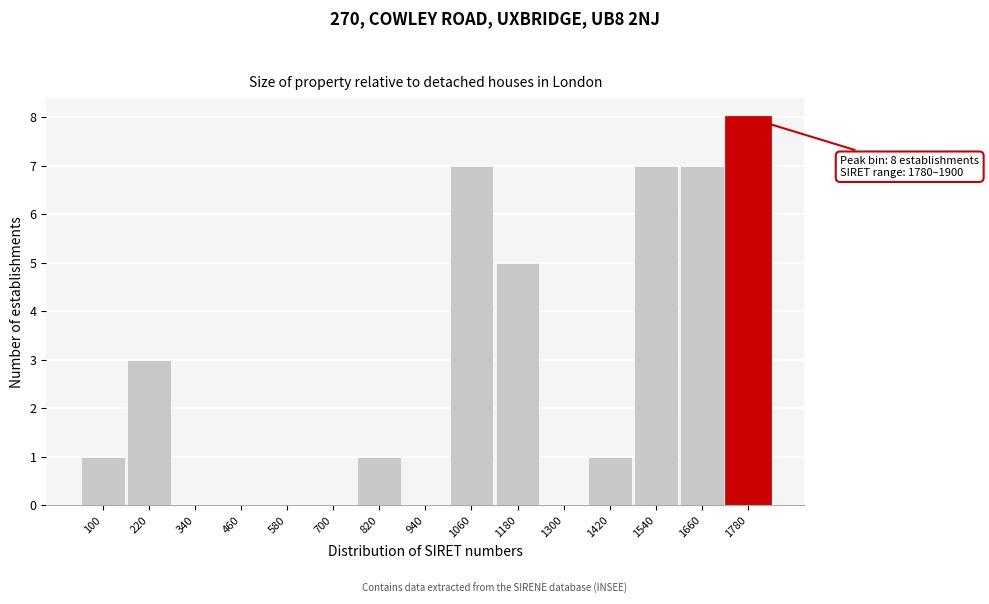

Reading right to left, transcribe all the data shown in this chart.

1780=8	1660=7	1540=7	1420=1	1300=0	1180=5	1060=7	940=0	820=1	700=0	580=0	460=0	340=0	220=3	100=1